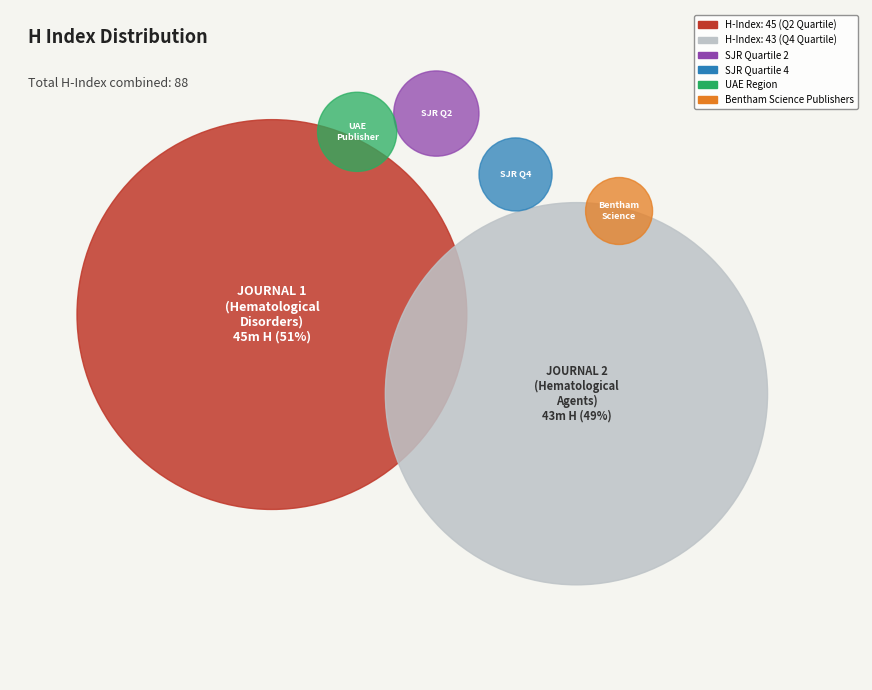

What is the ratio of the value at Cardiovascular and Hematological Agents to the value at Cardiovascular and Hematological Disorders?

1.0